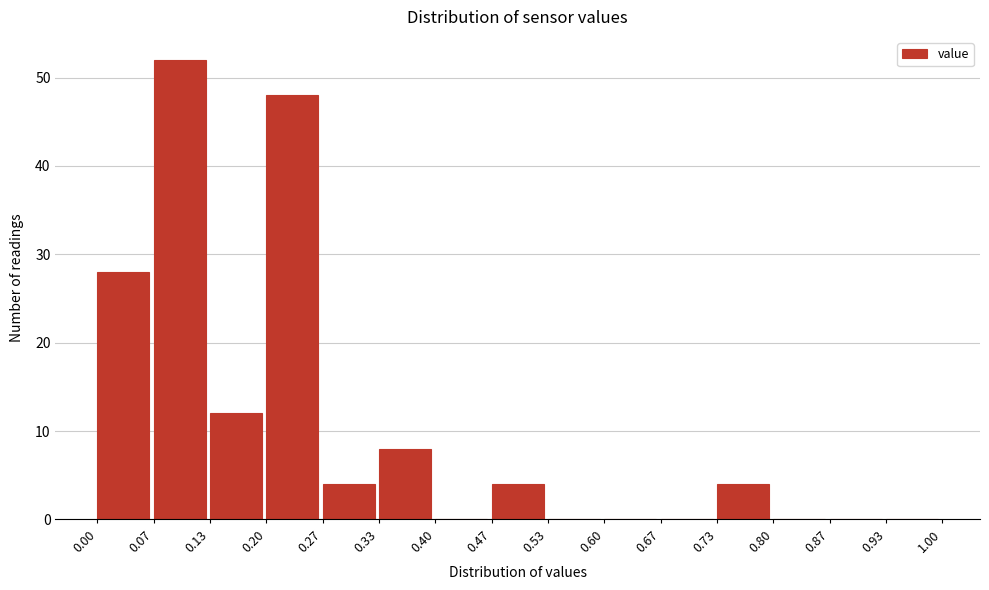

Reading left to right, transcribe this chart: for each bar, give the range it covers on the x-axis and its height. The values are not printed on the chart, so give them approximately, as read against the axis.

0.00 to 0.07: 28
0.07 to 0.13: 52
0.13 to 0.20: 12
0.20 to 0.27: 48
0.27 to 0.33: 4
0.33 to 0.40: 8
0.40 to 0.47: 0
0.47 to 0.53: 4
0.53 to 0.60: 0
0.60 to 0.67: 0
0.67 to 0.73: 0
0.73 to 0.80: 4
0.80 to 0.87: 0
0.87 to 0.93: 0
0.93 to 1.00: 0